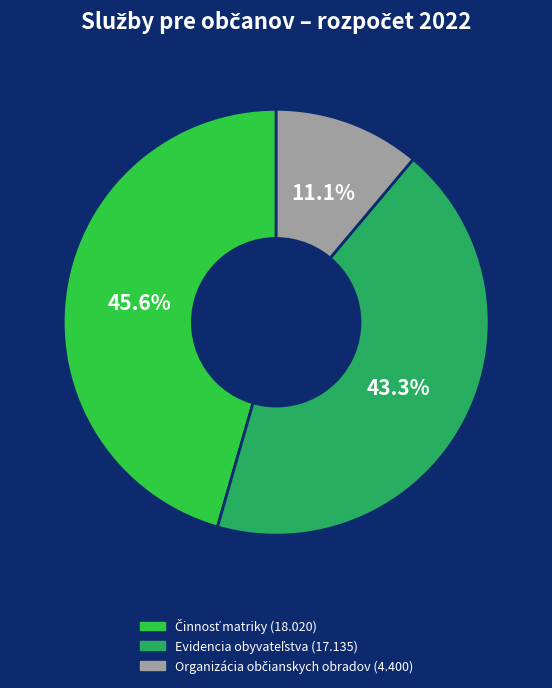

Is there any slice that represents more than half of the pie?

No